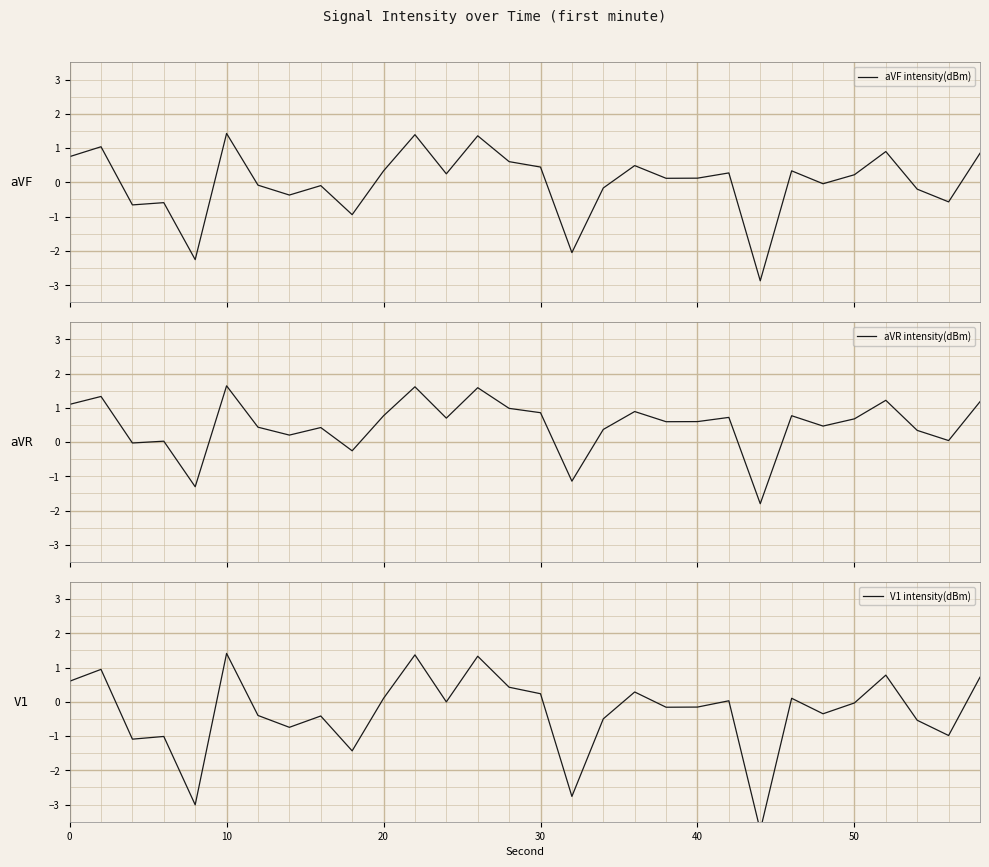

True or false: aVF intensity(dBm) and aVR intensity(dBm) intersect in this chart.

False